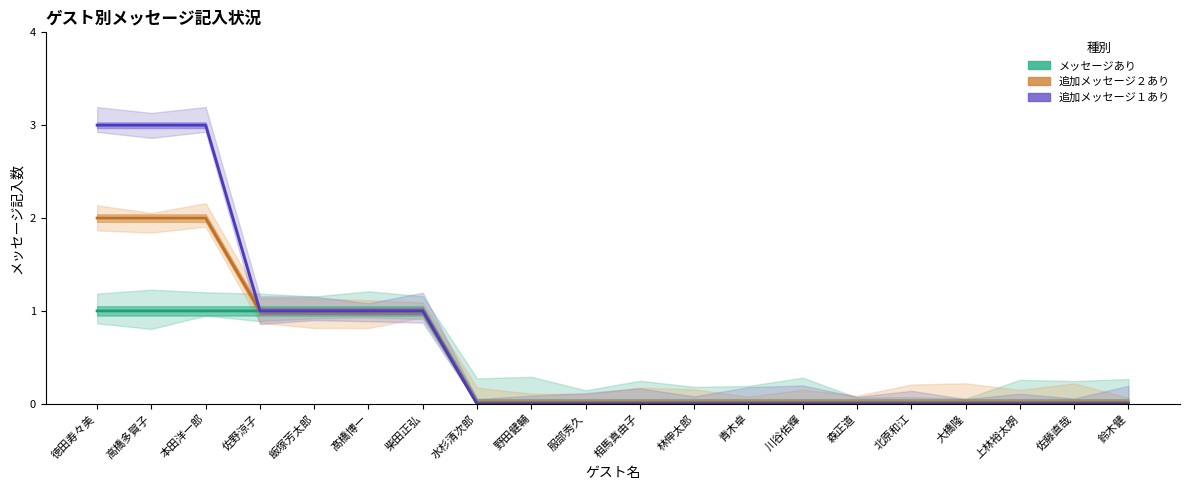

Rank the series at 水杉清次郎 from highest to lowest value.

メッセージあり, 追加メッセージ２あり, 追加メッセージ１あり